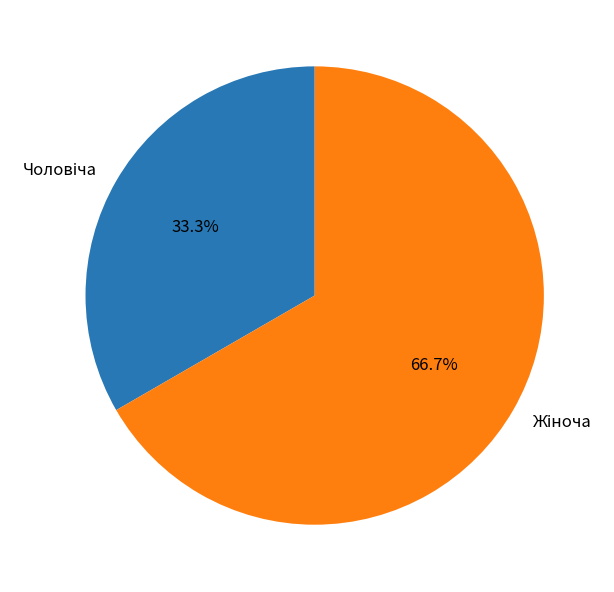

How many slices are in this pie chart?

2